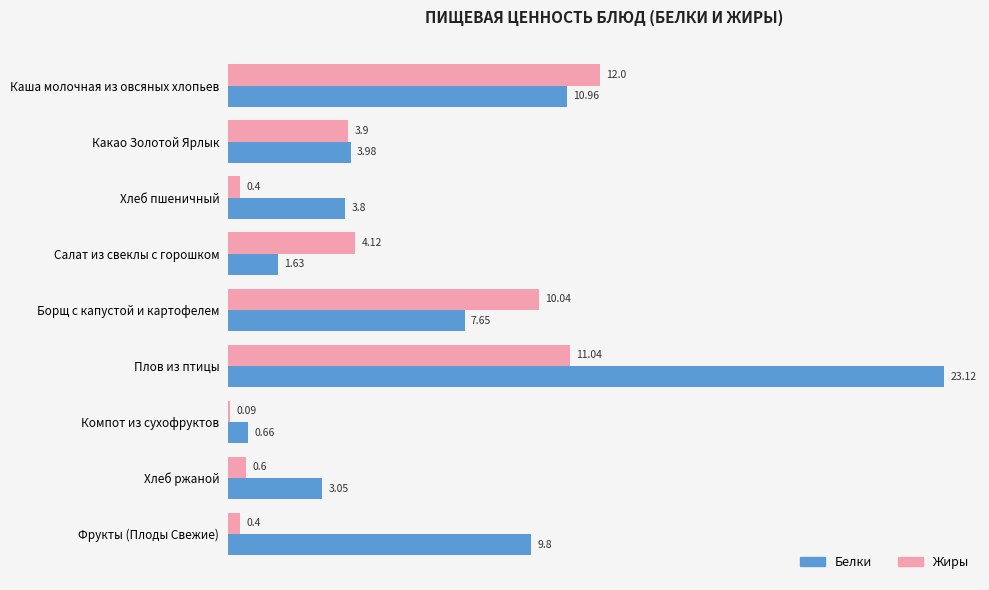

Between Хлеб пшеничный and Борщ с капустой и картофелем, which series saw the biggest shift?

Жиры